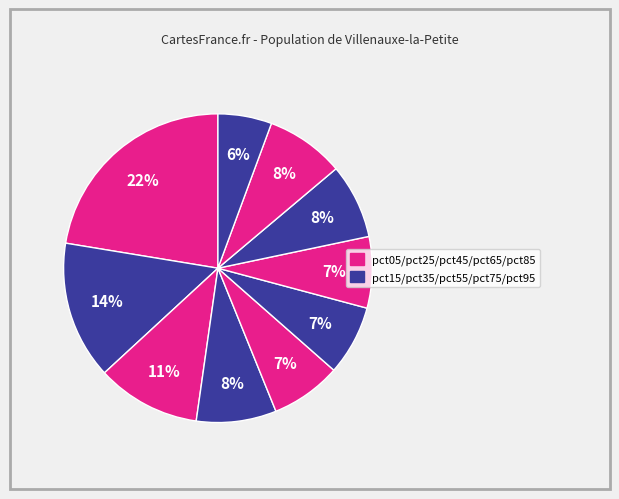

How many slices are in this pie chart?

10